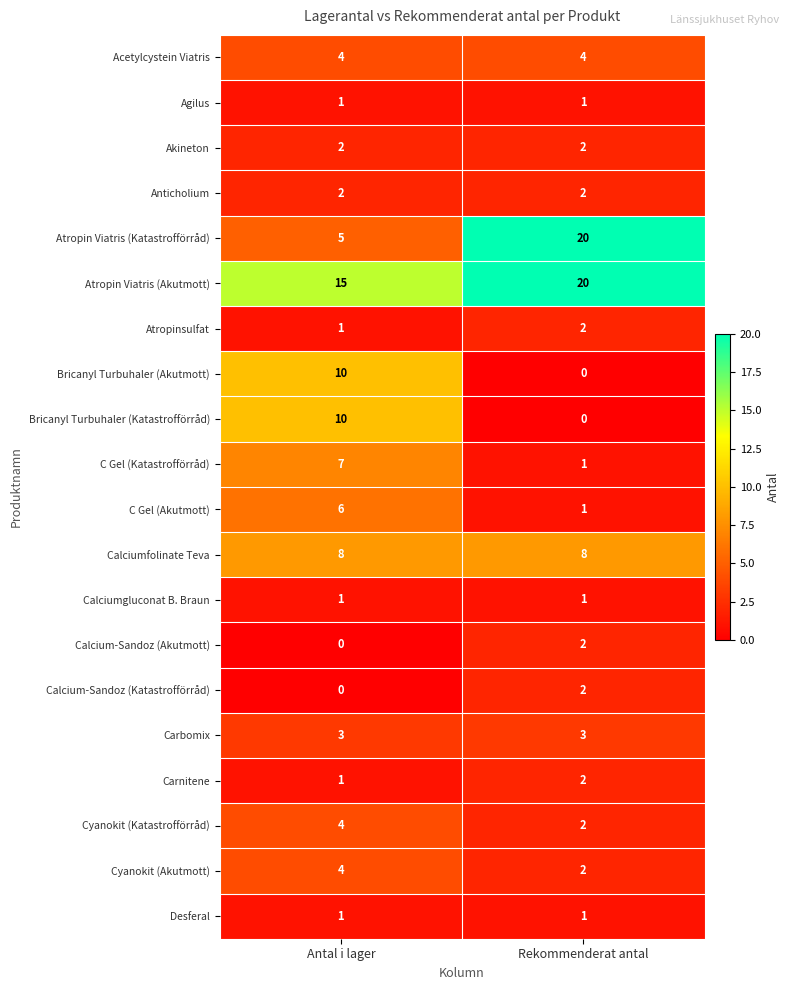

Count the number of data series in this chart.

20